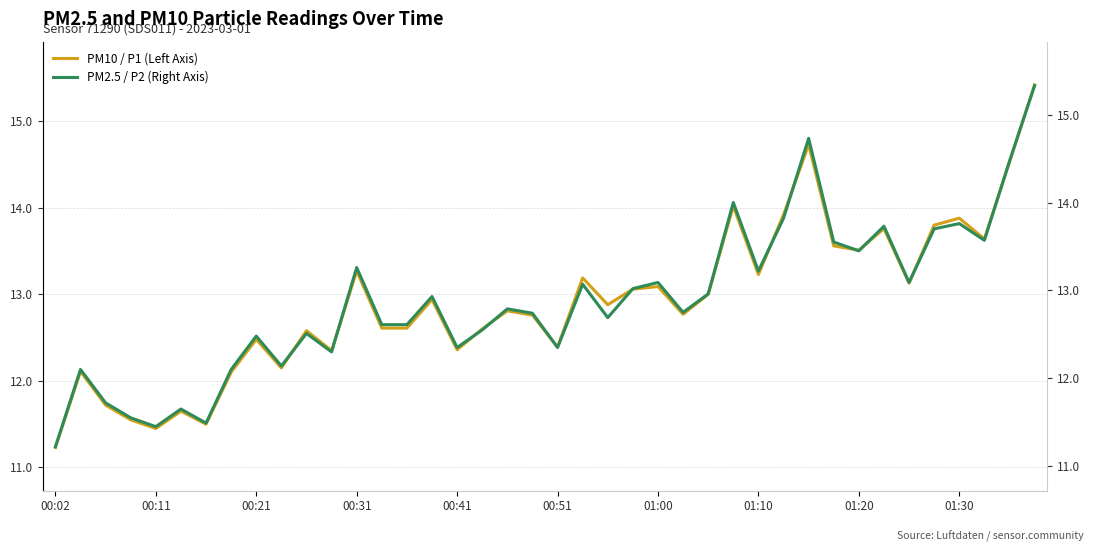

True or false: PM10 / P1 (Left Axis) and PM2.5 / P2 (Right Axis) cross at least once.

False